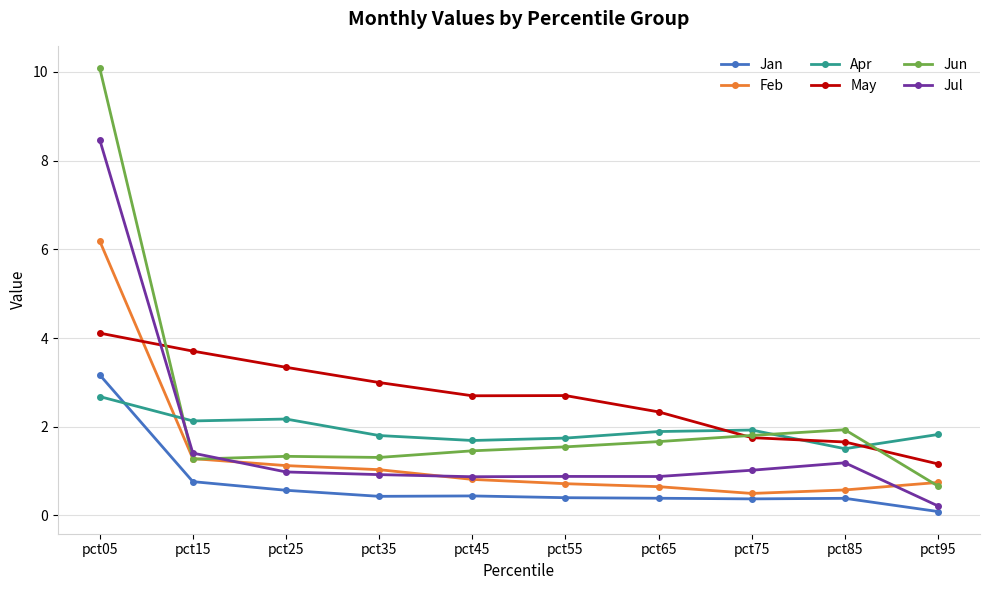

List the series in order of their peak value, highest first.

Jun, Jul, Feb, May, Jan, Apr